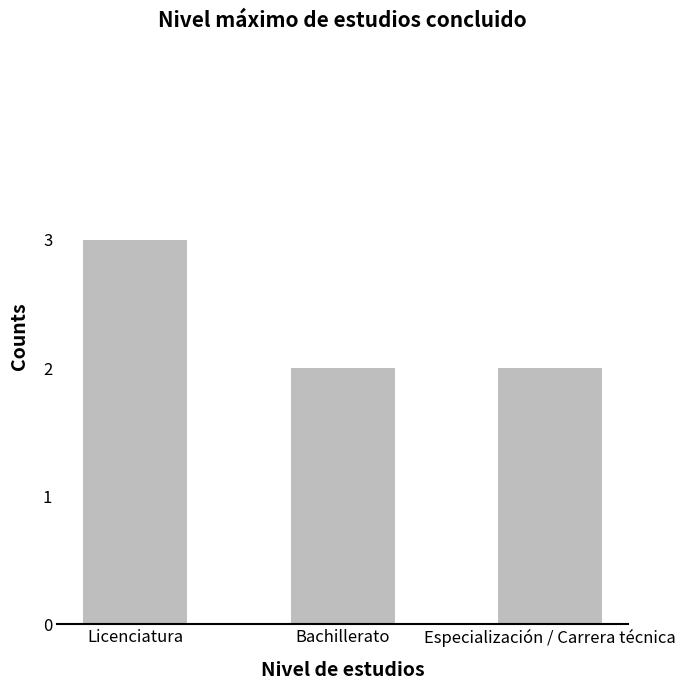

The chart shows a value of 3 at Licenciatura. True or false?

True